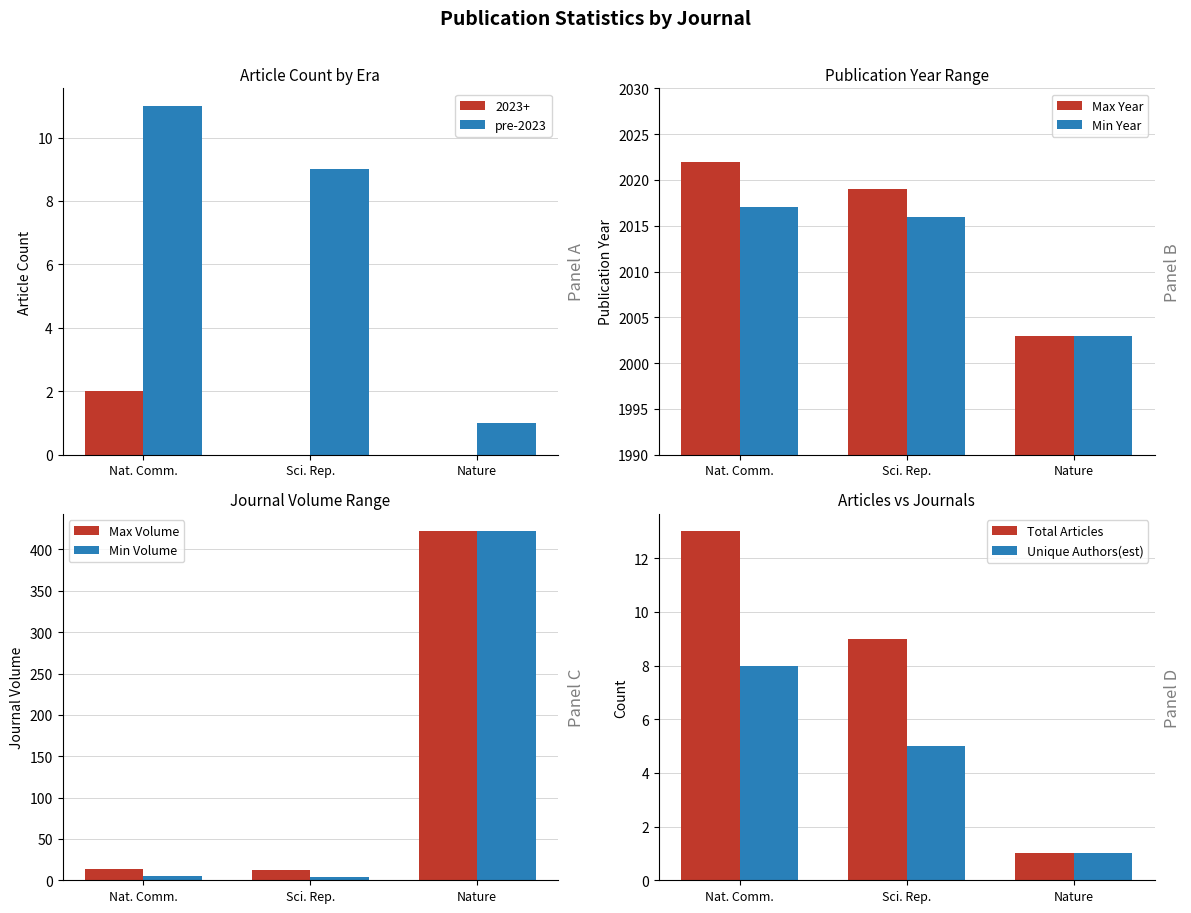

The value of Unique Authors(est) at Nat. Comm. is 12. True or false?

False